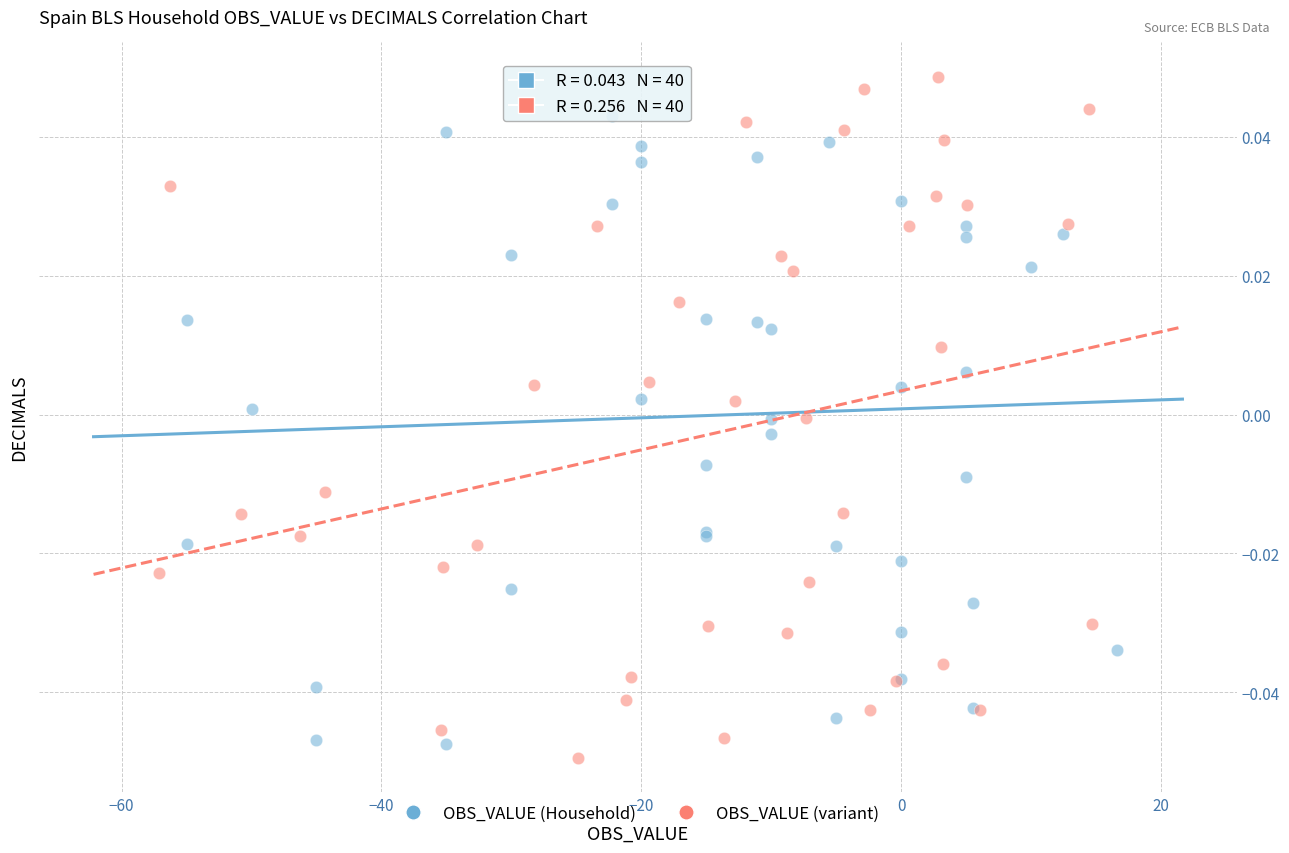

Which series contains the highest Y value?

OBS_VALUE (variant)